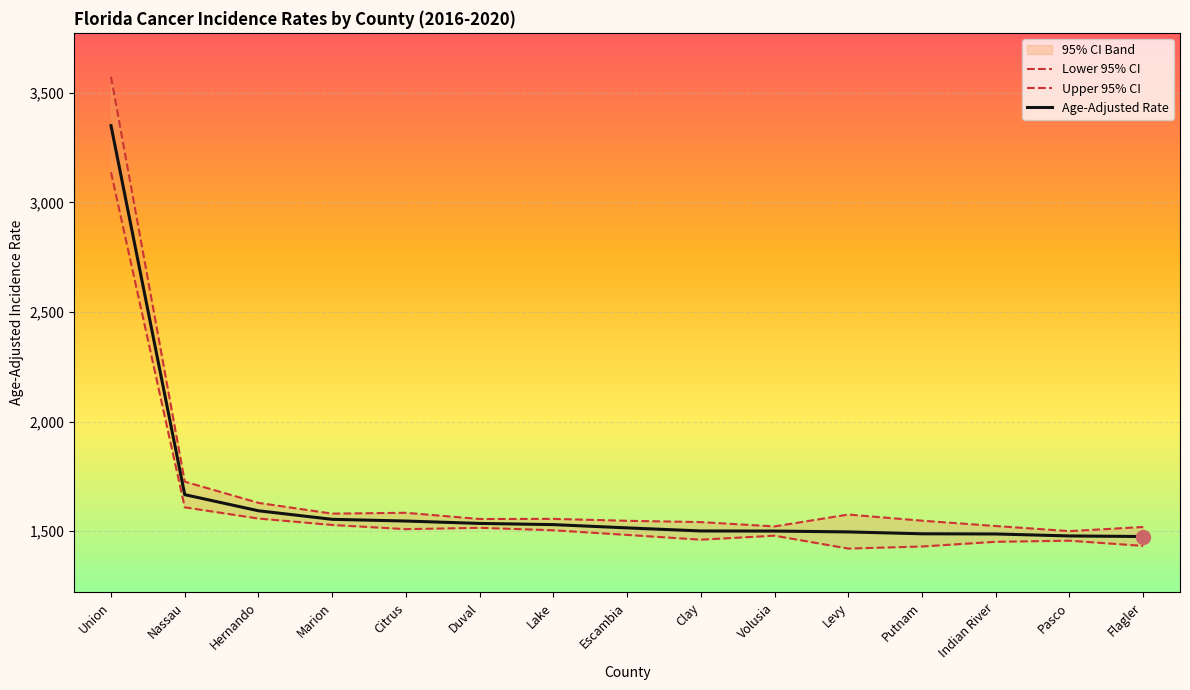

Does the chart display data point markers on the line(s)?

No